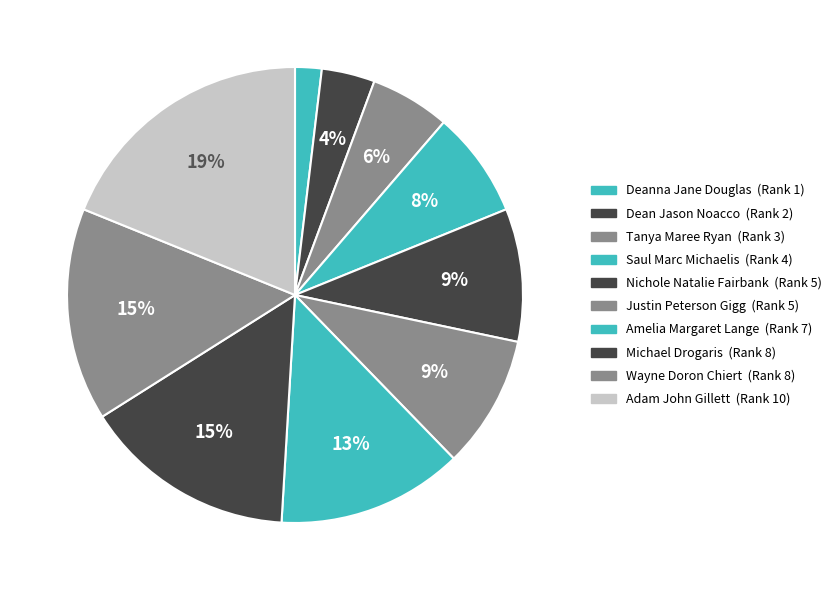

How many segments does this pie chart have?

10